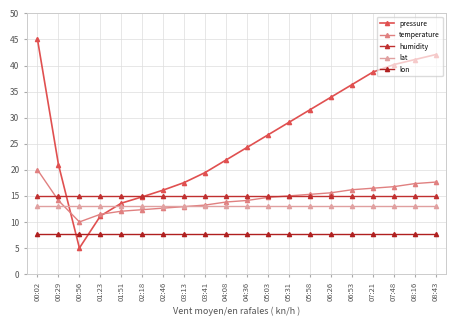

What is the total value across all series at 00:29?

70.9